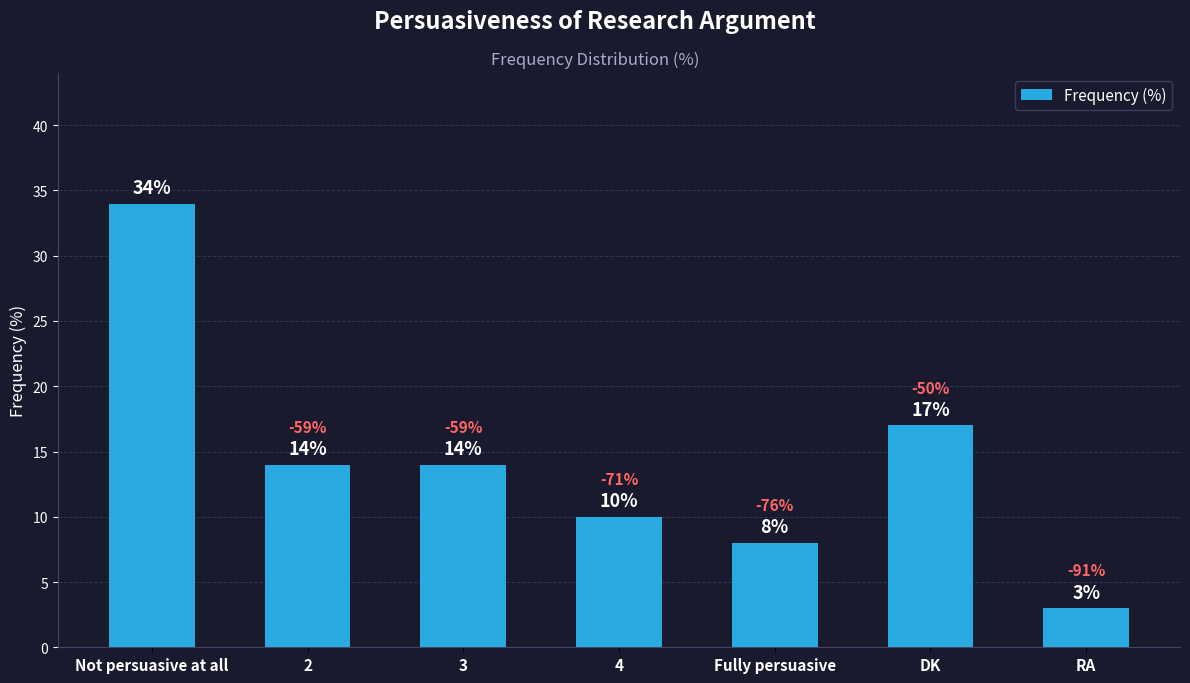

Where does the data first go above 14?

Not persuasive at all